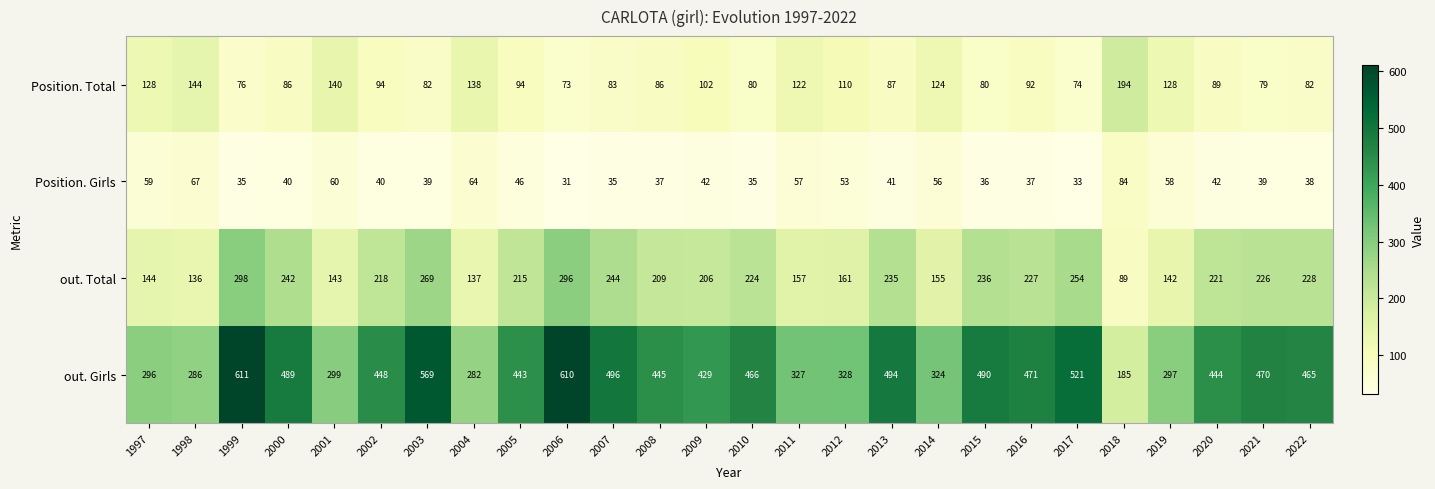

How many data points in out. Girls are less than 448?

13